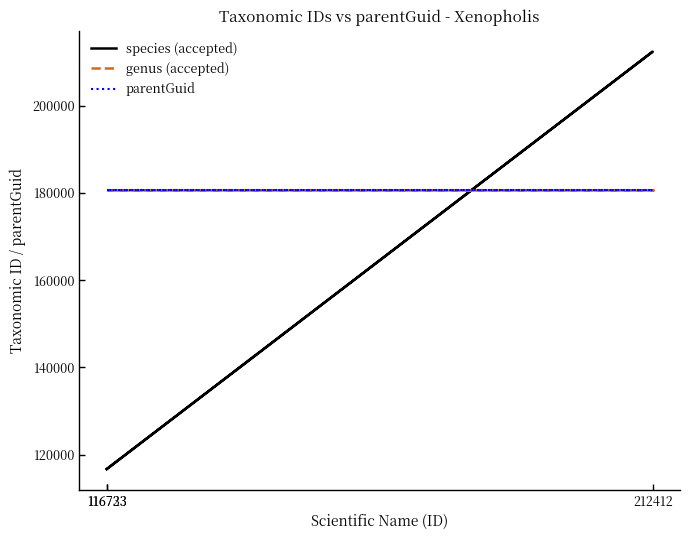

What is the approximate value of species (accepted) at 116723, to the nearest 100?

116700